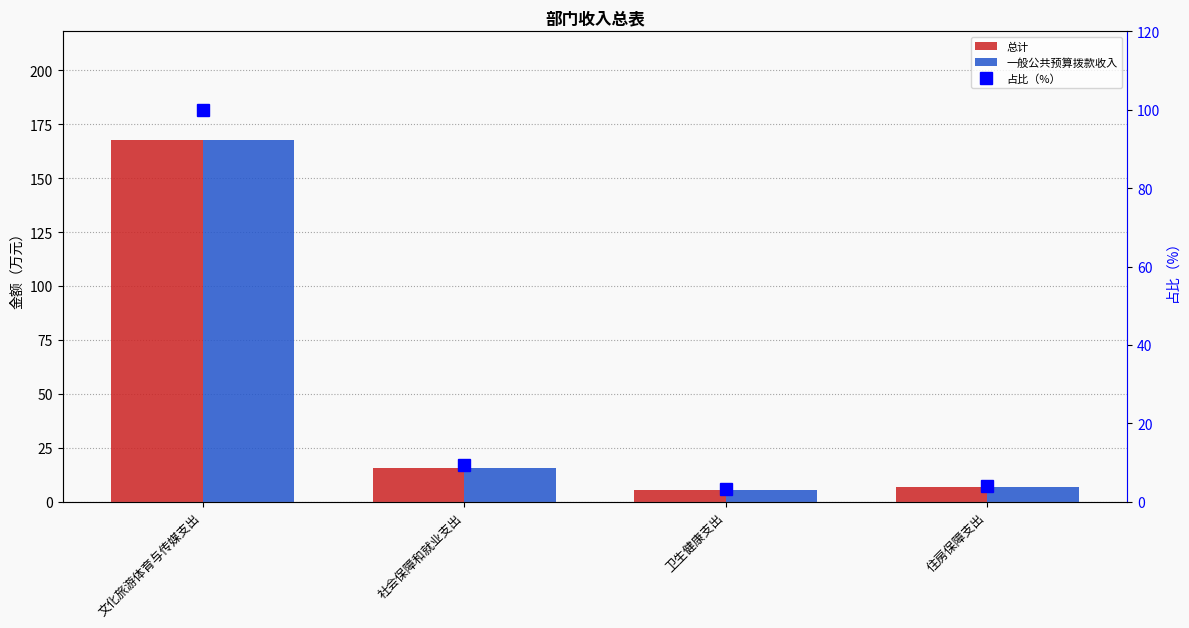

What is the difference between the second highest and minimum values in the 总计 series?

10.3